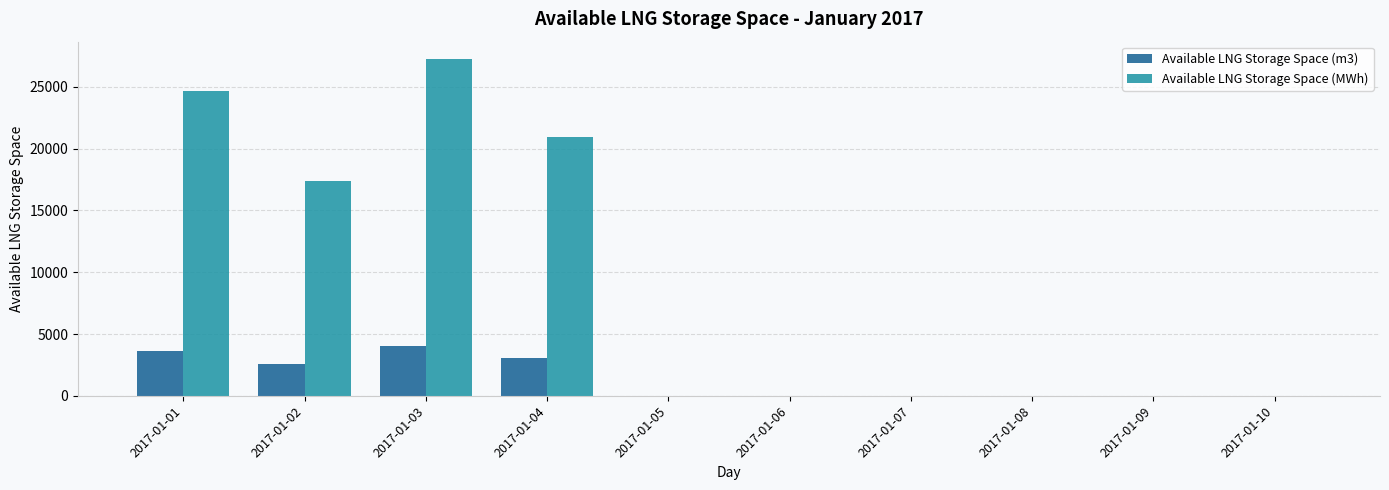

True or false: Available LNG Storage Space (MWh) has a value of 27297 at 2017-01-03.

True